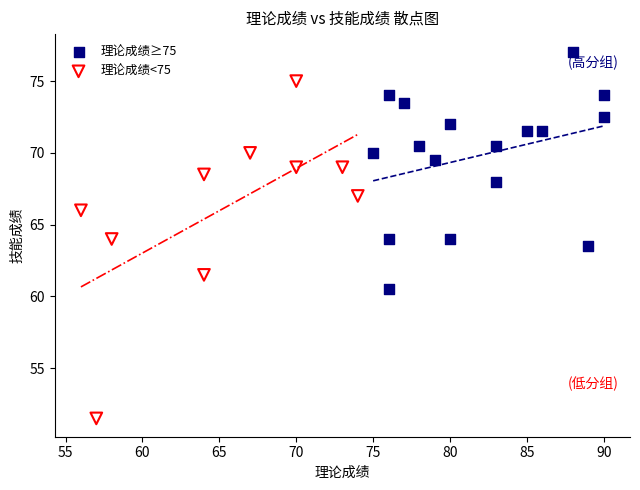

What are all the series names shown in the legend?

理论成绩≥75, 理论成绩<75